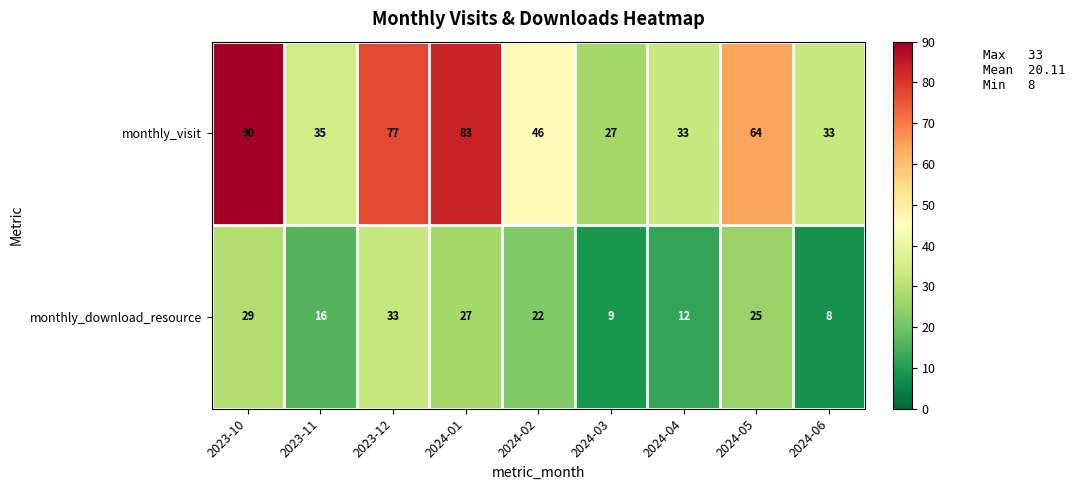

At which category is the sum across all series the highest?

2023-10